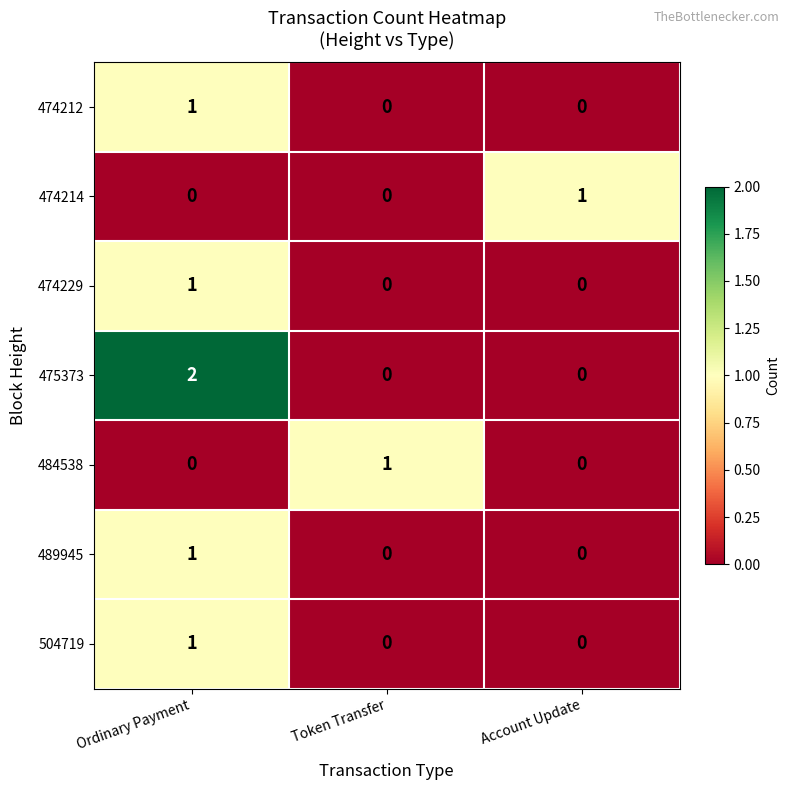

How many 474229 values are between 0 and 1?

3